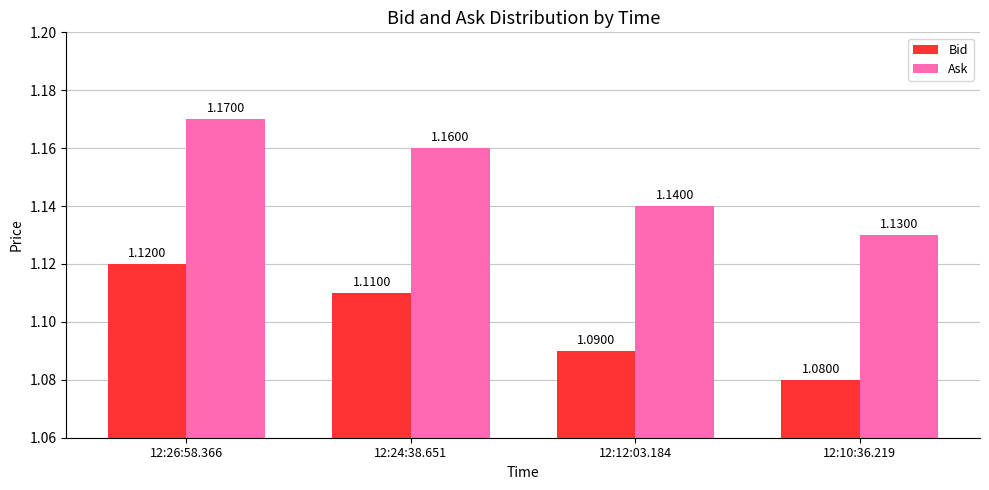

Rank the series by their average value, from lowest to highest.

Bid, Ask